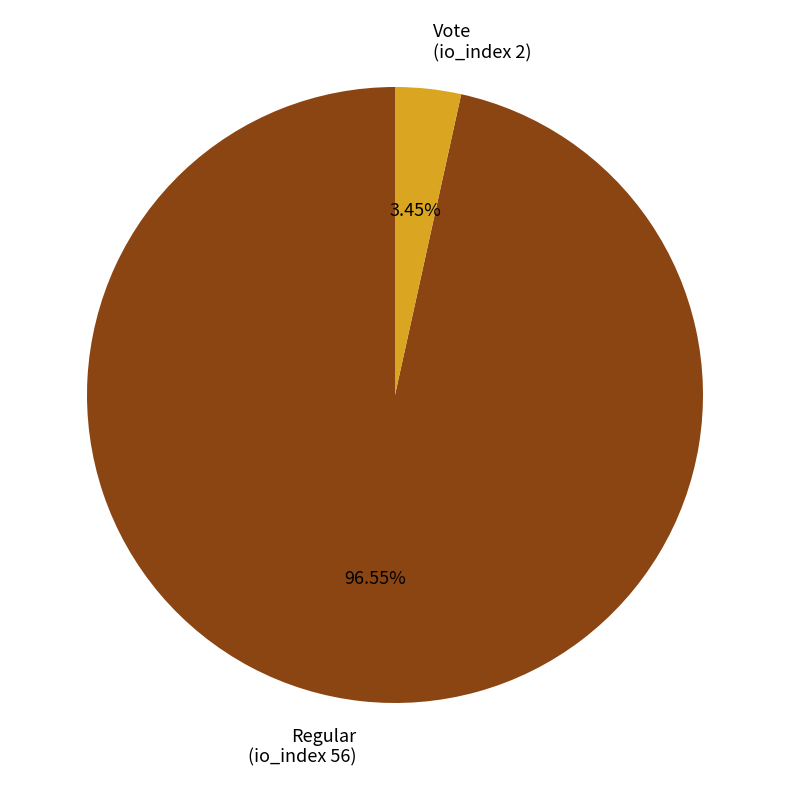

How many slices are in this pie chart?

2